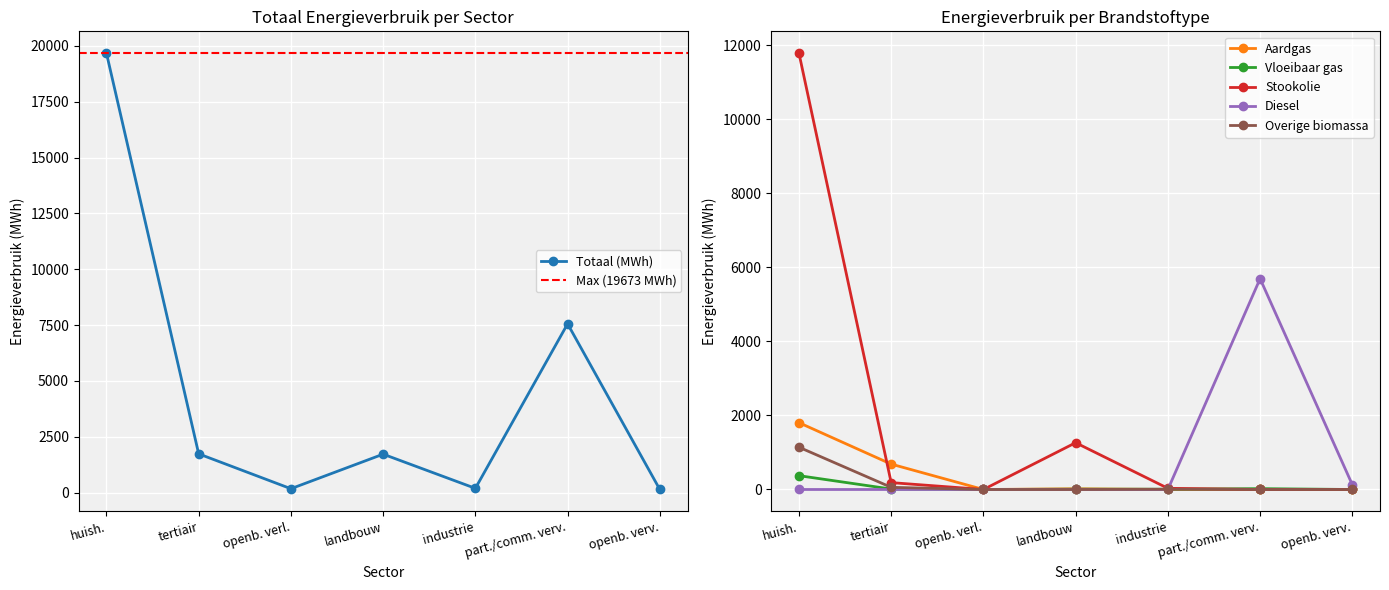

How many values in the Aardgas series exceed 2?

4